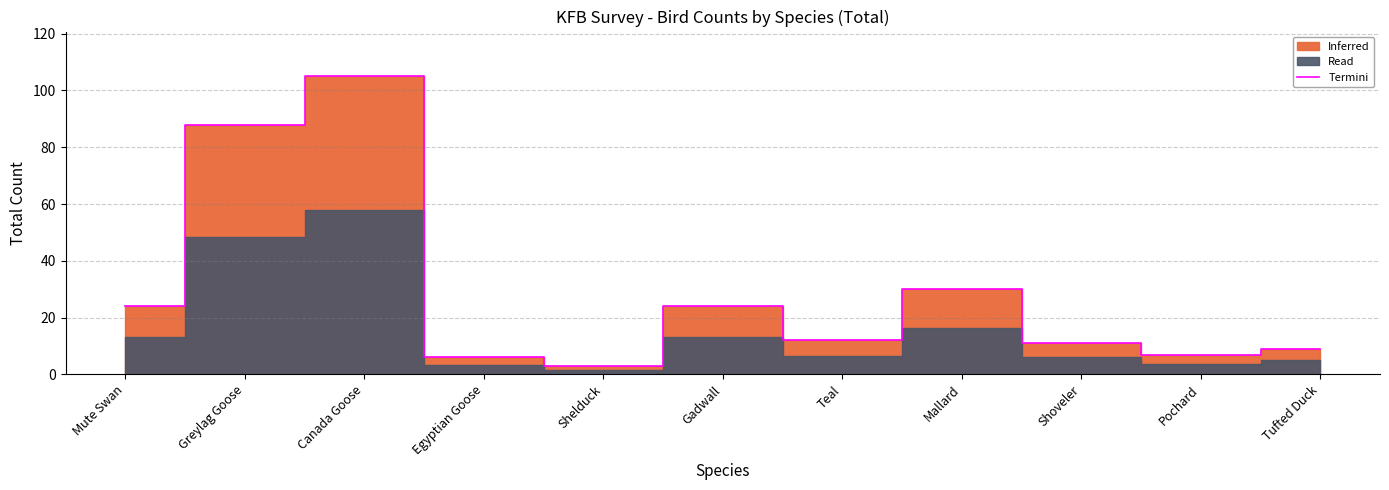

What is the greatest value displayed?

105